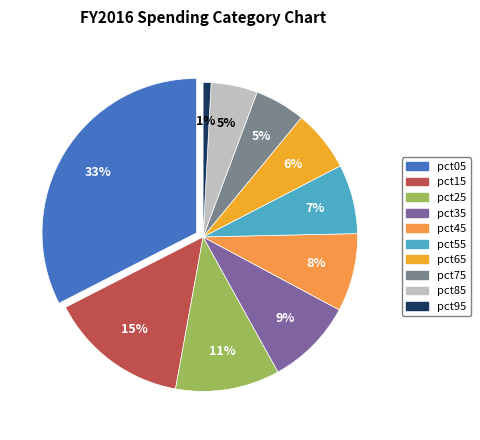

To the nearest percent, what portion does pct15 represent?

15%